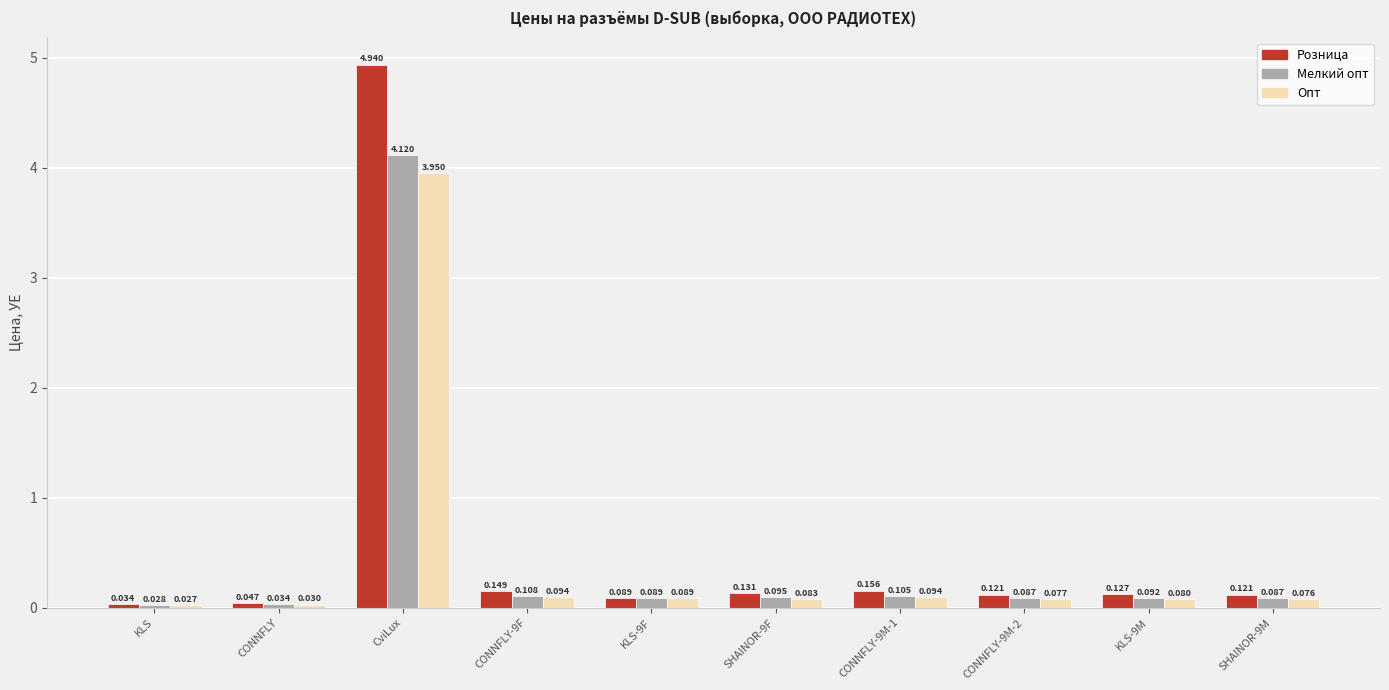

Rank the series by their maximum value, from lowest to highest.

Опт, Мелкий опт, Розница